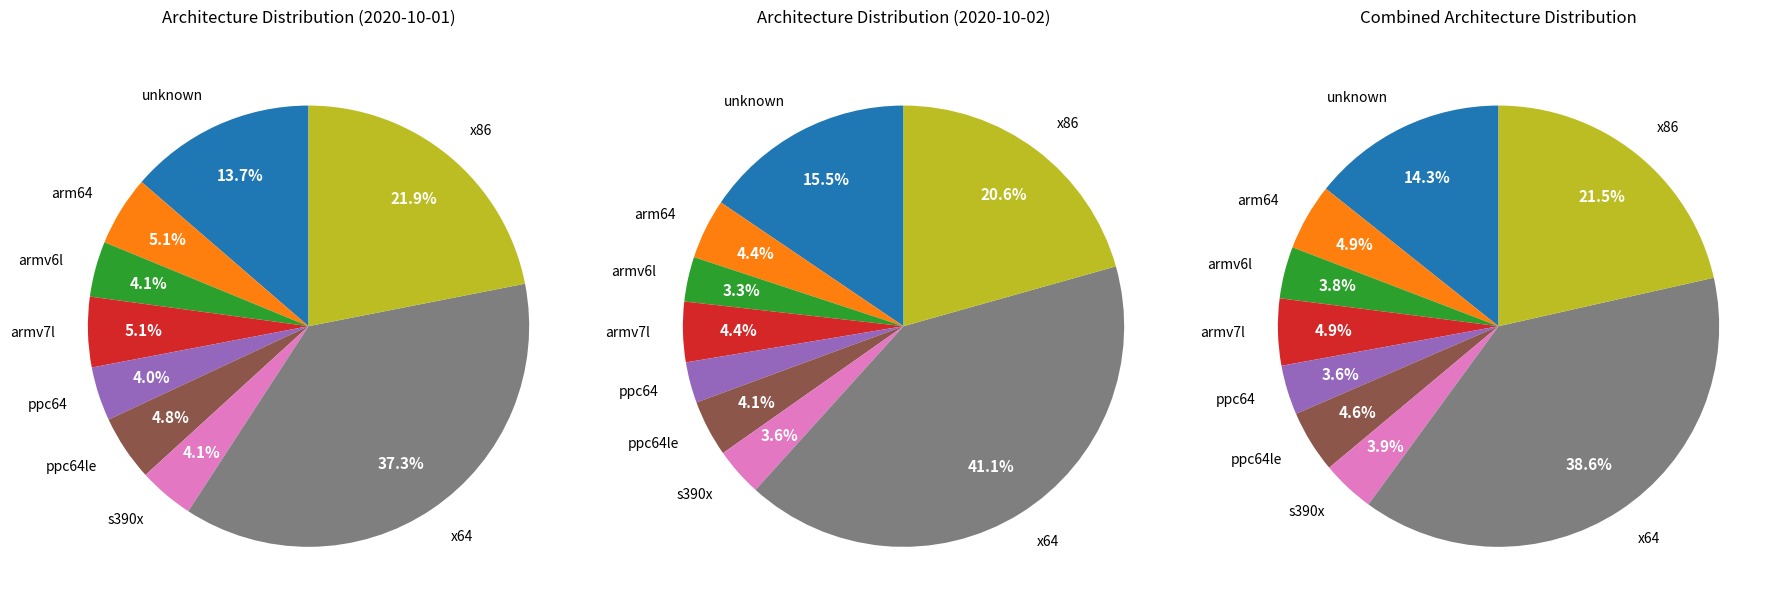

Combined, do ppc64 and x64 account for over 50%?

No